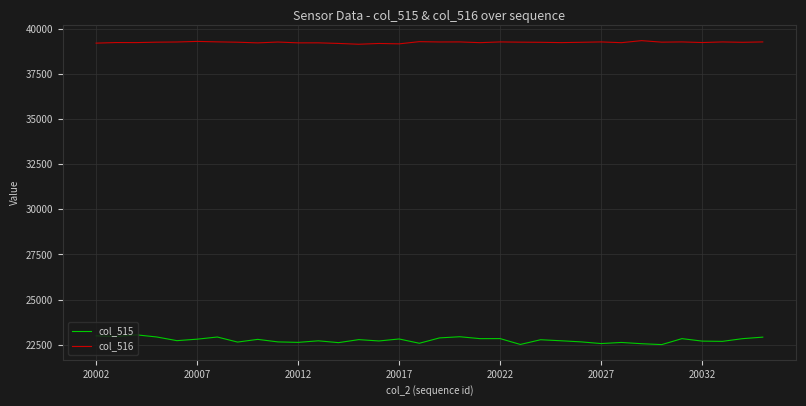

What is the sum of all col_515 values?

773521